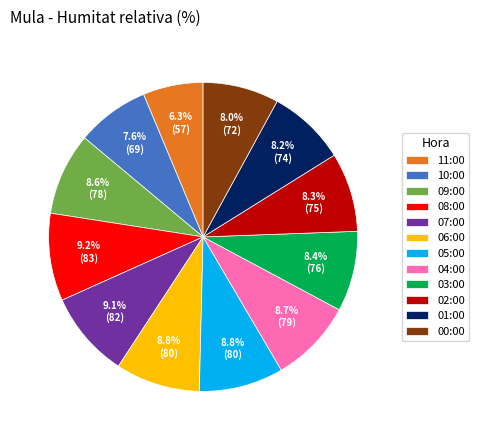

What is the total percentage of 01:00 and 09:00?

16.8%